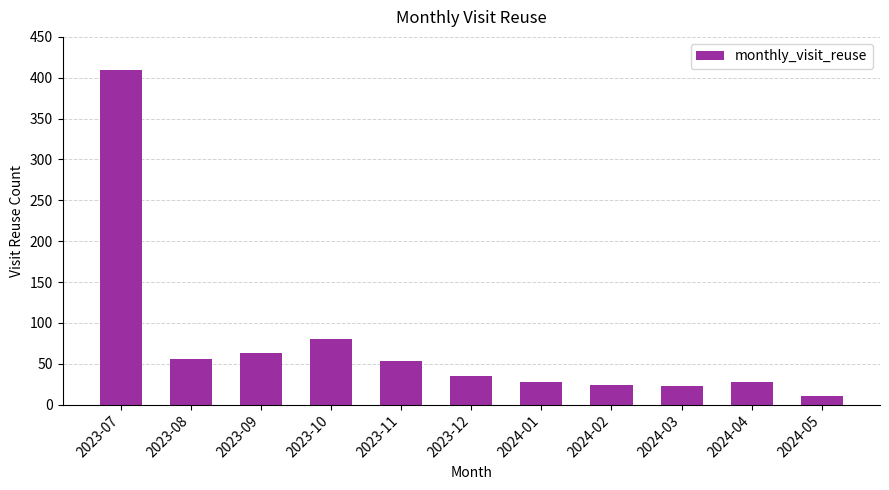

Does the chart contain any negative values?

No